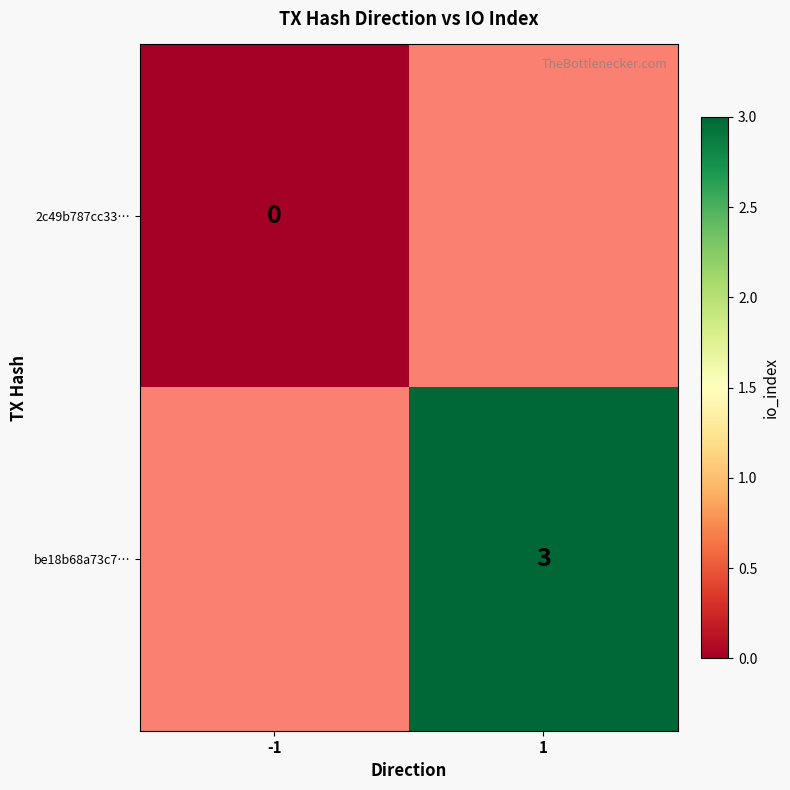

Is the value of 2c49b787cc33… at -1 greater than the value of be18b68a73c7… at 1?

No